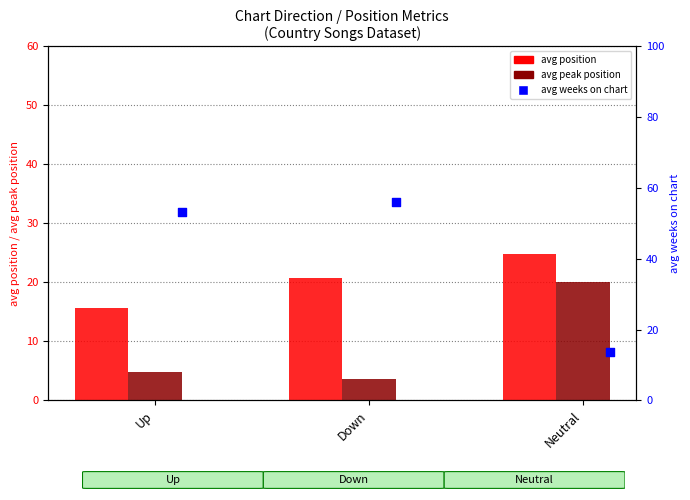

At which category is the sum across all series the highest?

Down